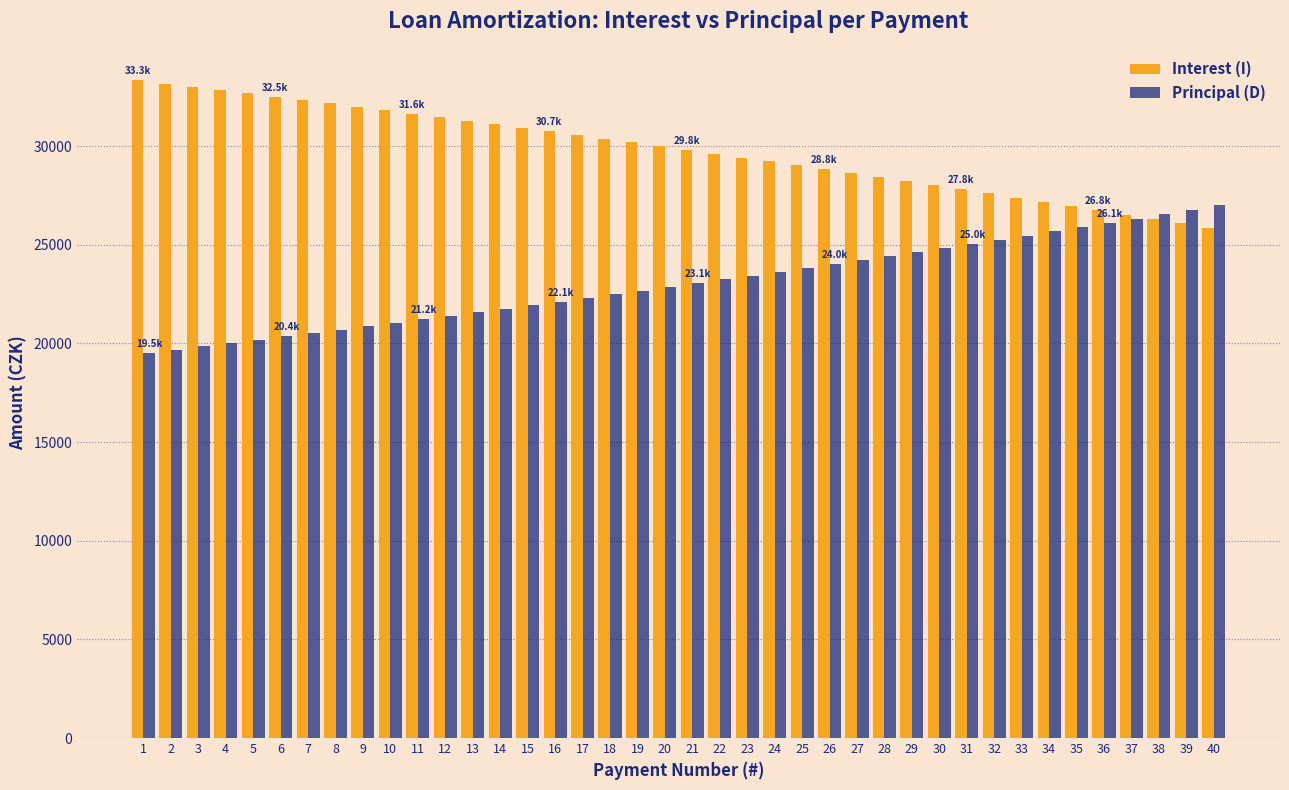

What is the minimum value for Interest (I)?

25866.5